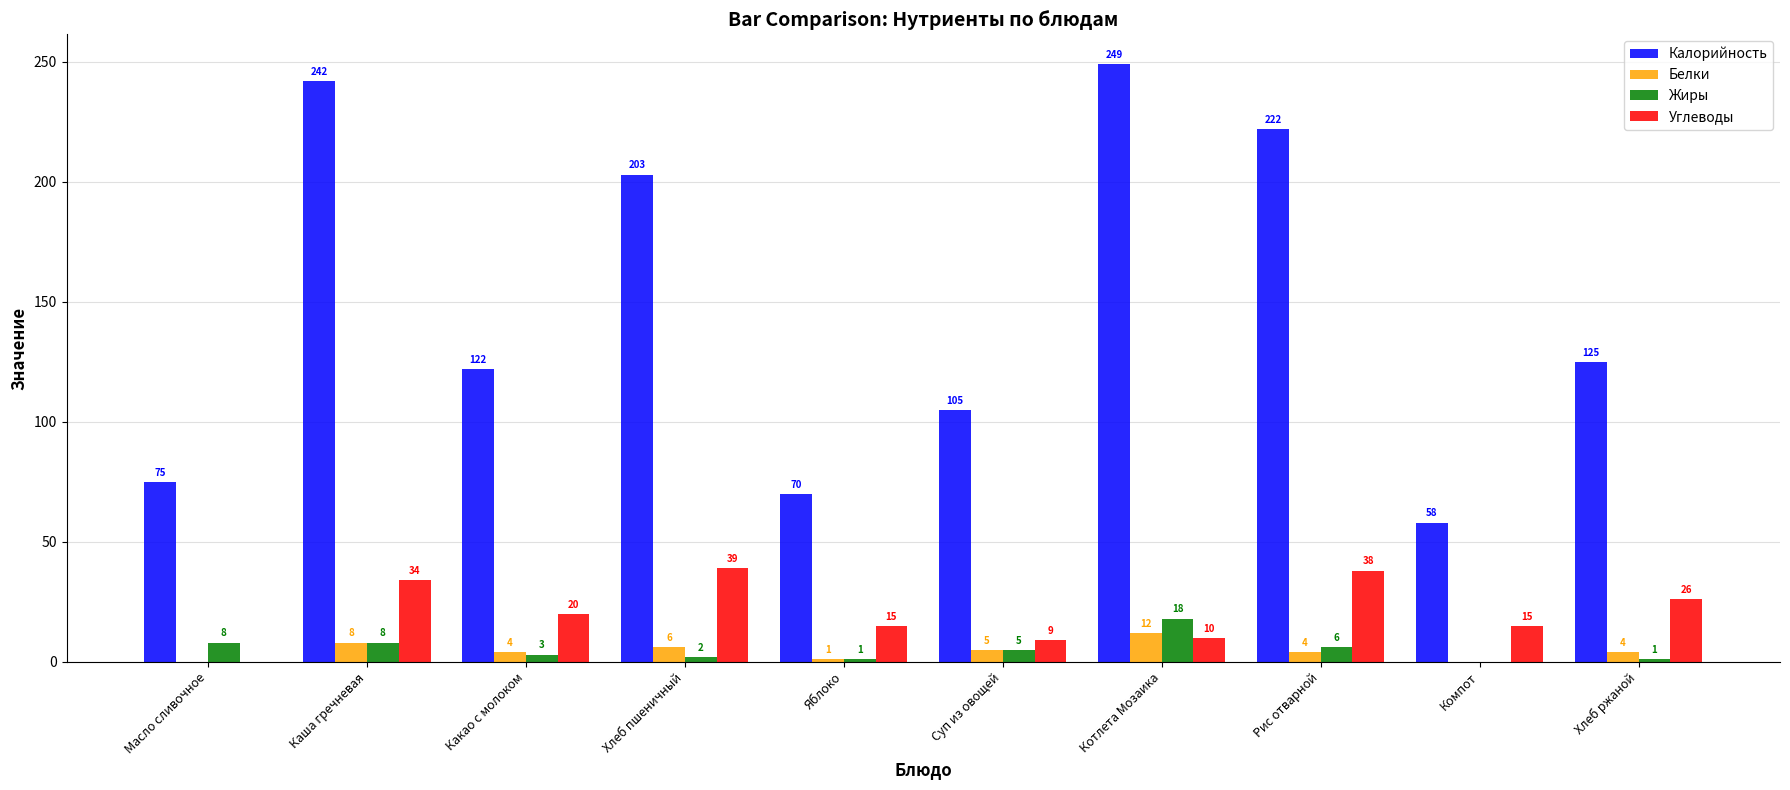

The value of Углеводы at Масло сливочное is 0. True or false?

True